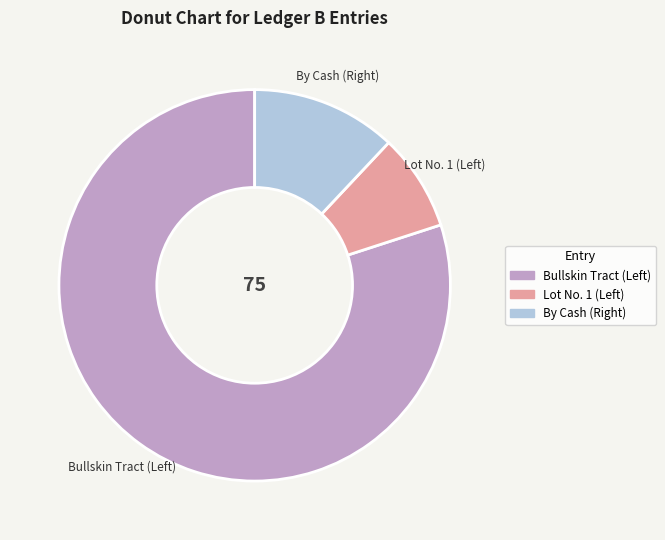

Which slice is the largest?

Bullskin Tract (Left)